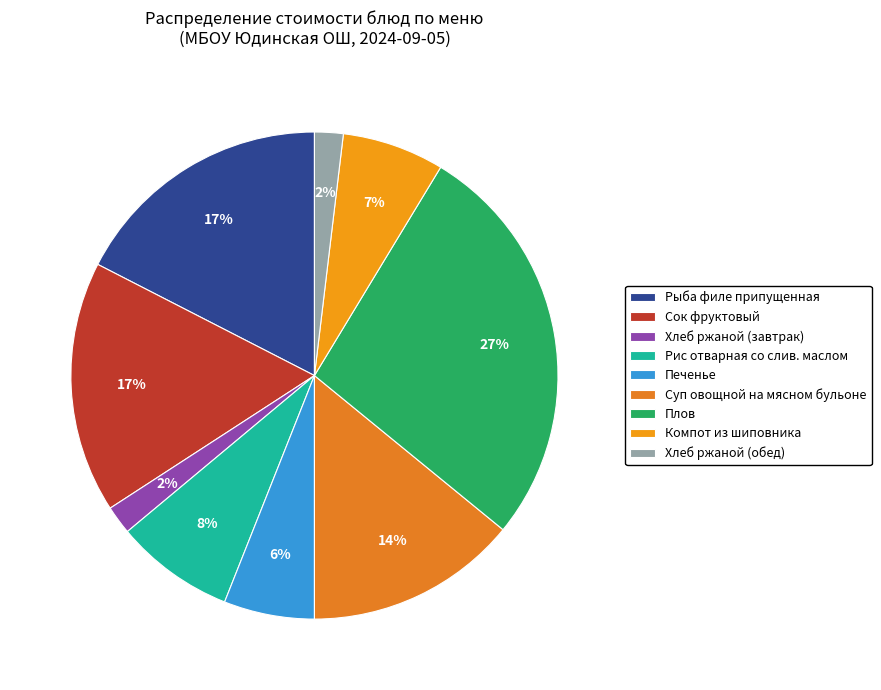

Rank the categories by value from lowest to highest.

Хлеб ржаной (завтрак), Хлеб ржаной (обед), Печенье, Компот из шиповника, Рис отварная со слив. маслом, Суп овощной на мясном бульоне, Сок фруктовый, Рыба филе припущенная, Плов